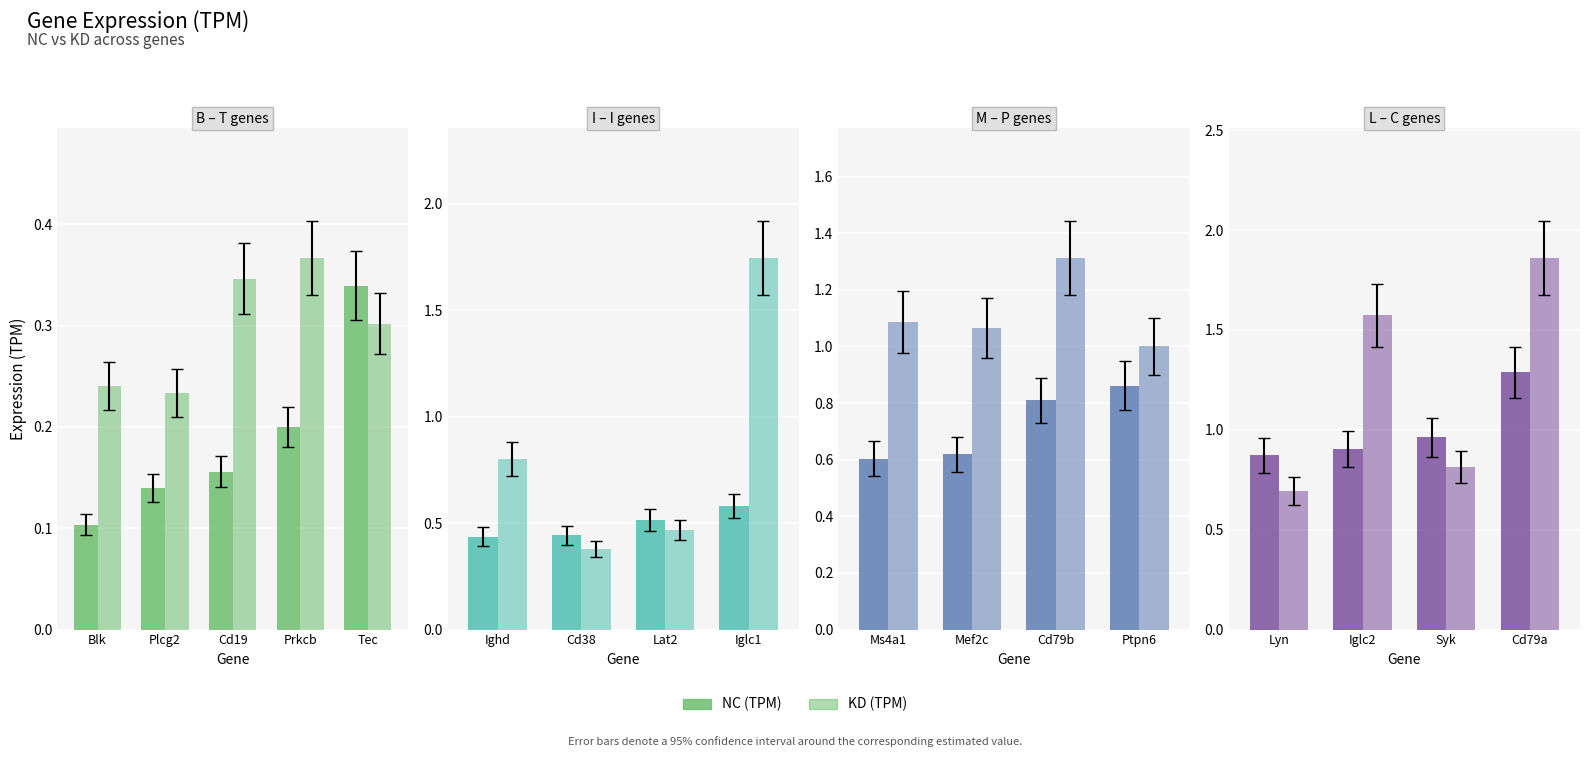

Which series has the largest range (max minus min)?

KD (TPM)